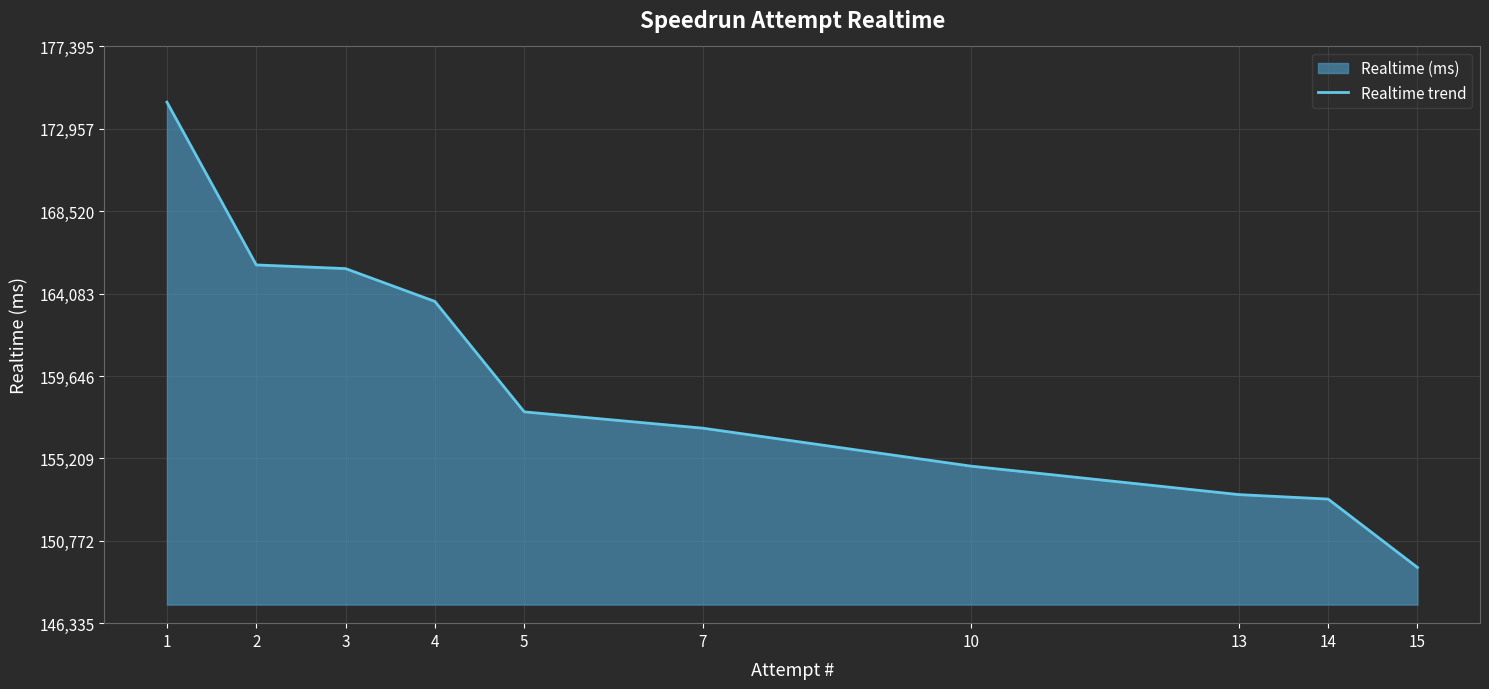

What is the change in value from 2 to 4?

-1966